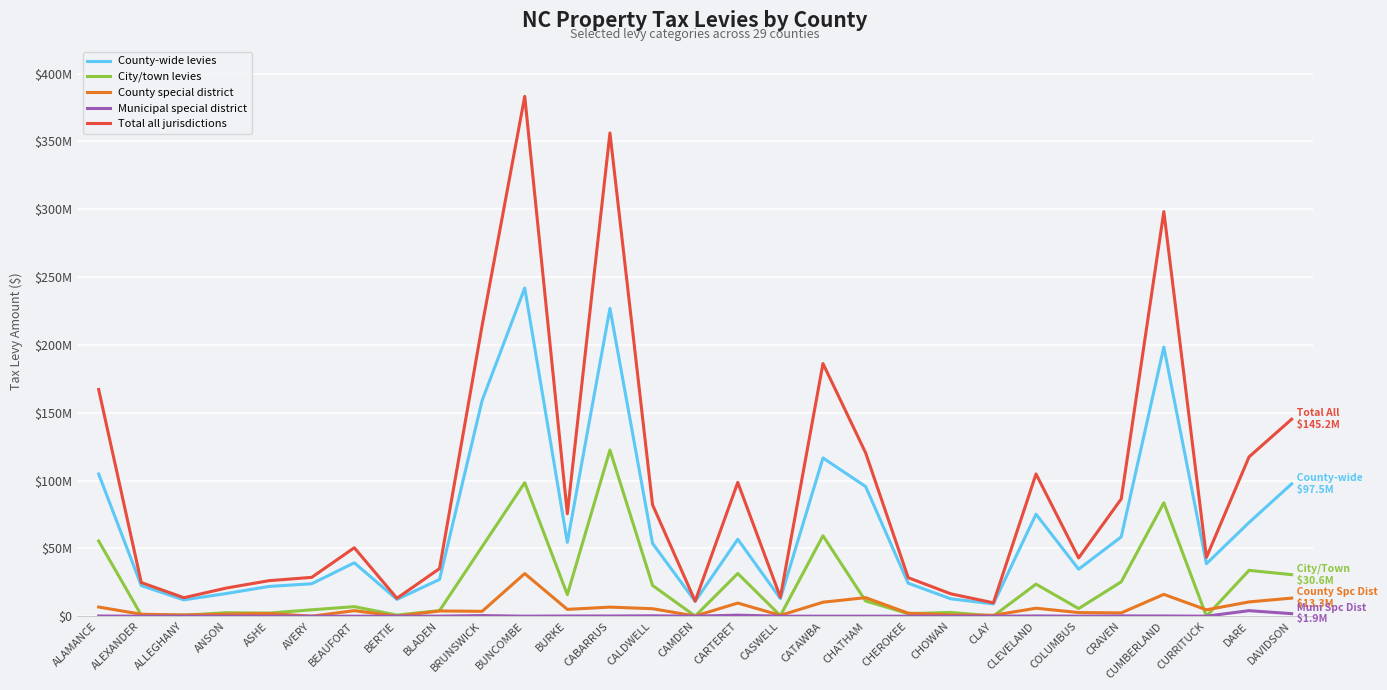

Where is County-wide levies nearest to the value 125499894?

CATAWBA